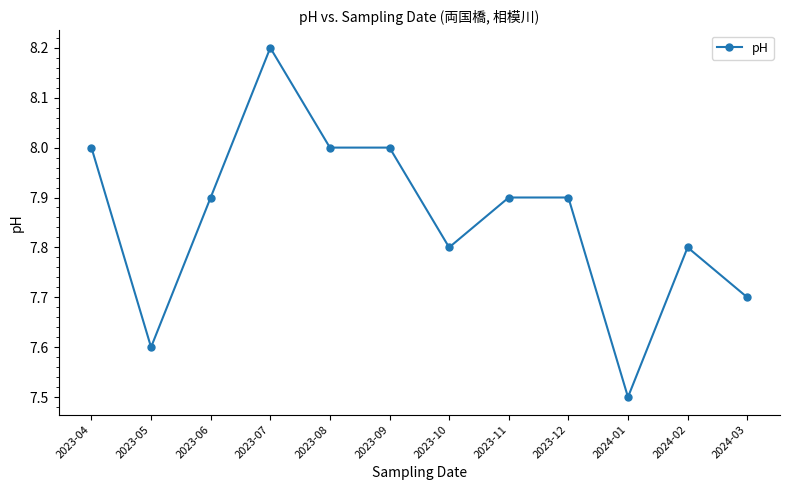

Which category has the highest value across all series?

2023-07